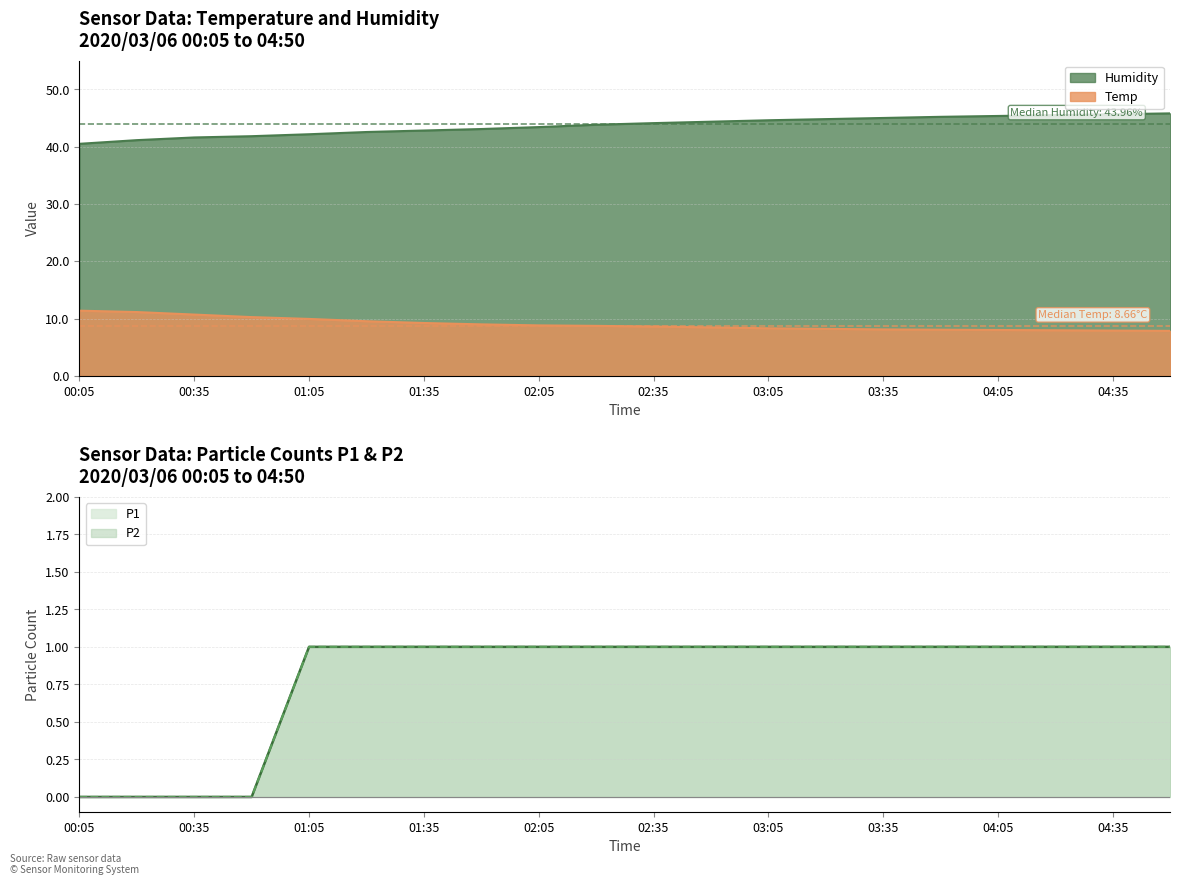

How many lines are shown in the chart?

4